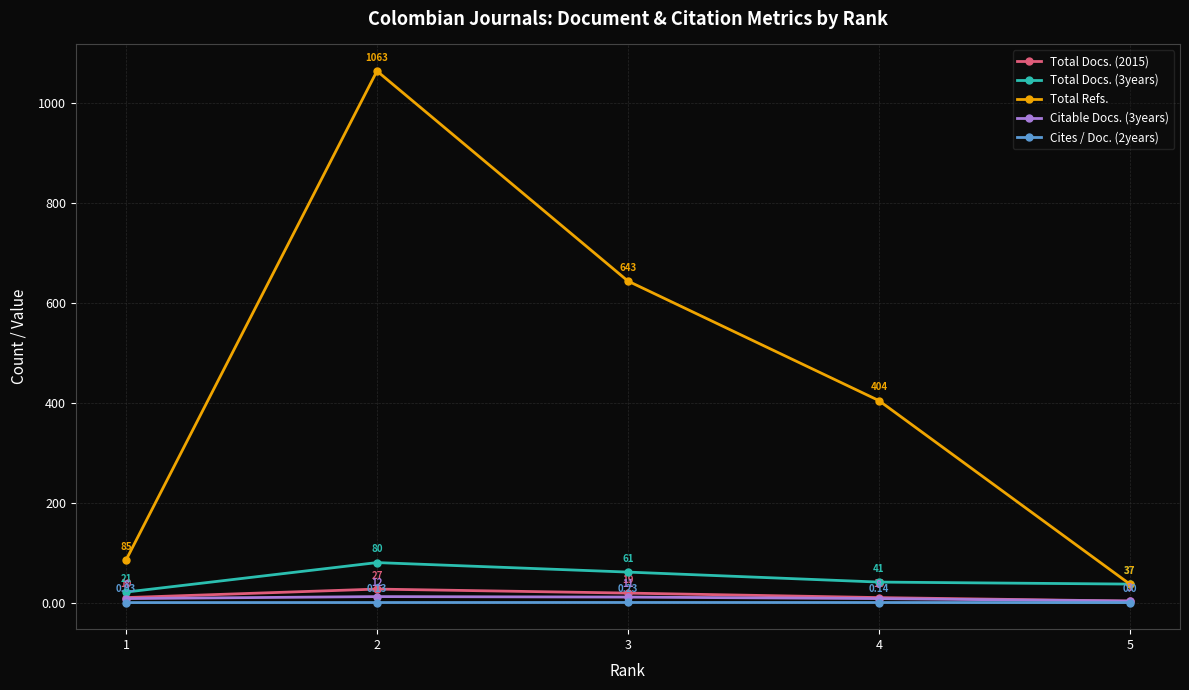

Which series has the largest range (max minus min)?

Total Refs.